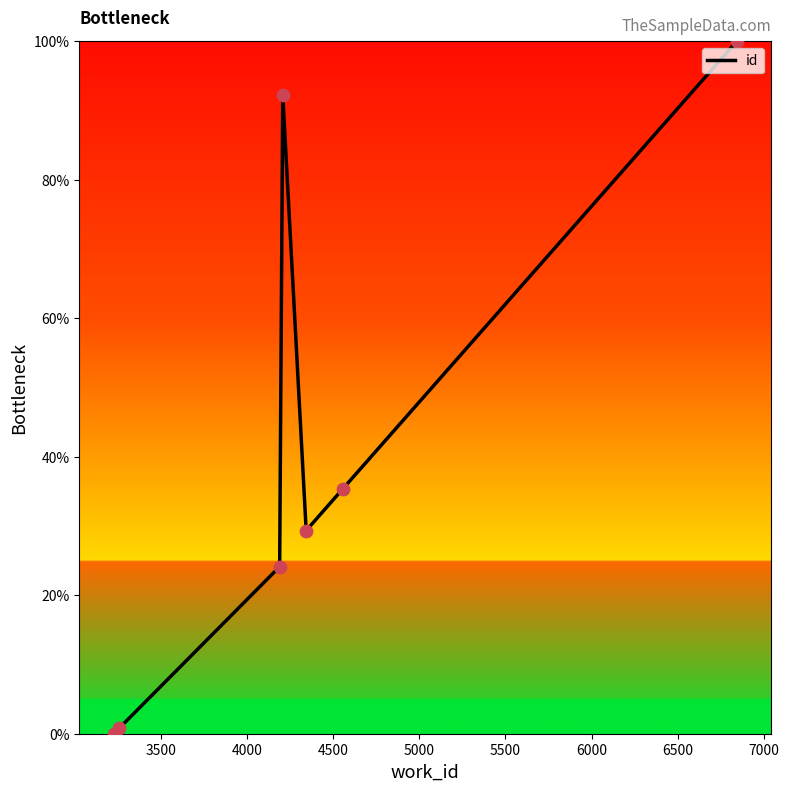

What is the greatest value displayed?

100.0